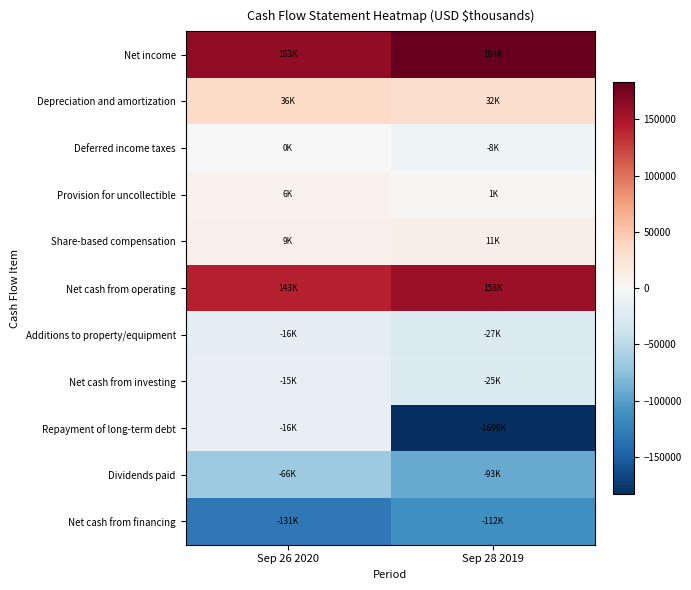

Which series has the largest range (max minus min)?

Repayment of long-term debt